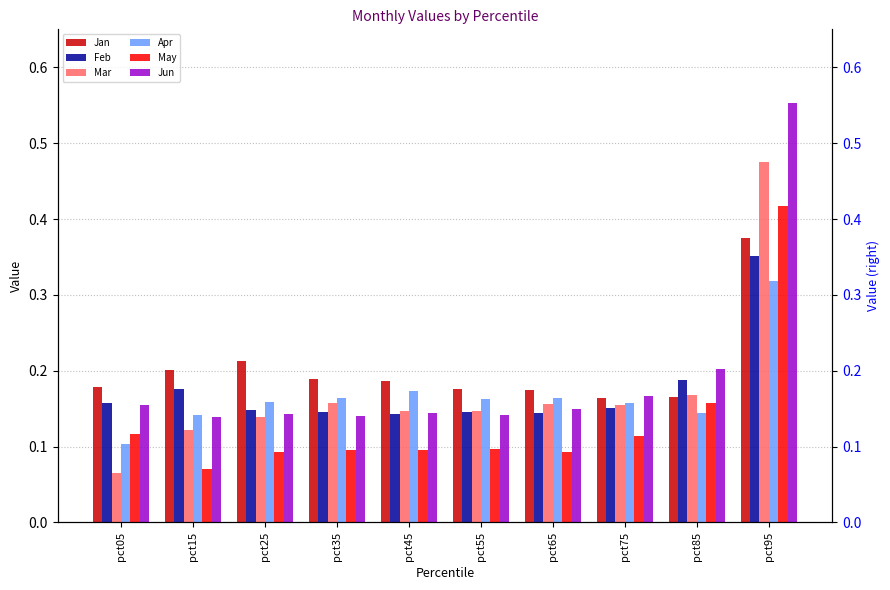

What is the value of the Jan bar at the 7th from the left?

0.2